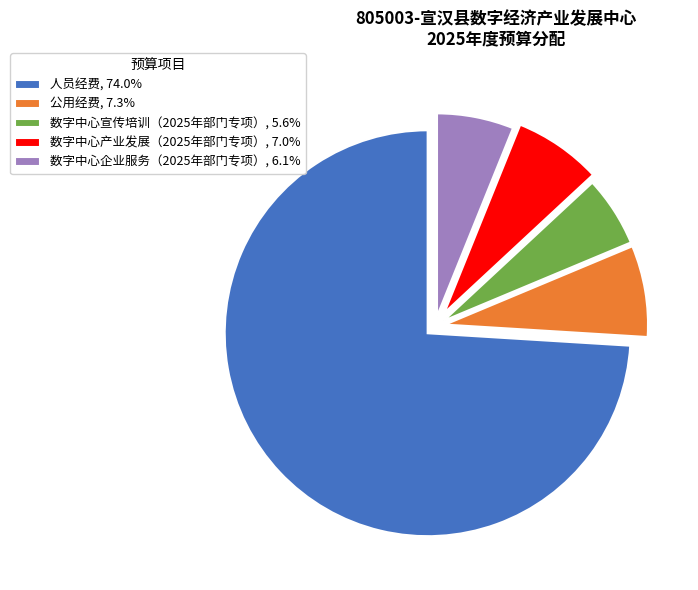

Which slice represents more than half of the pie?

人员经费